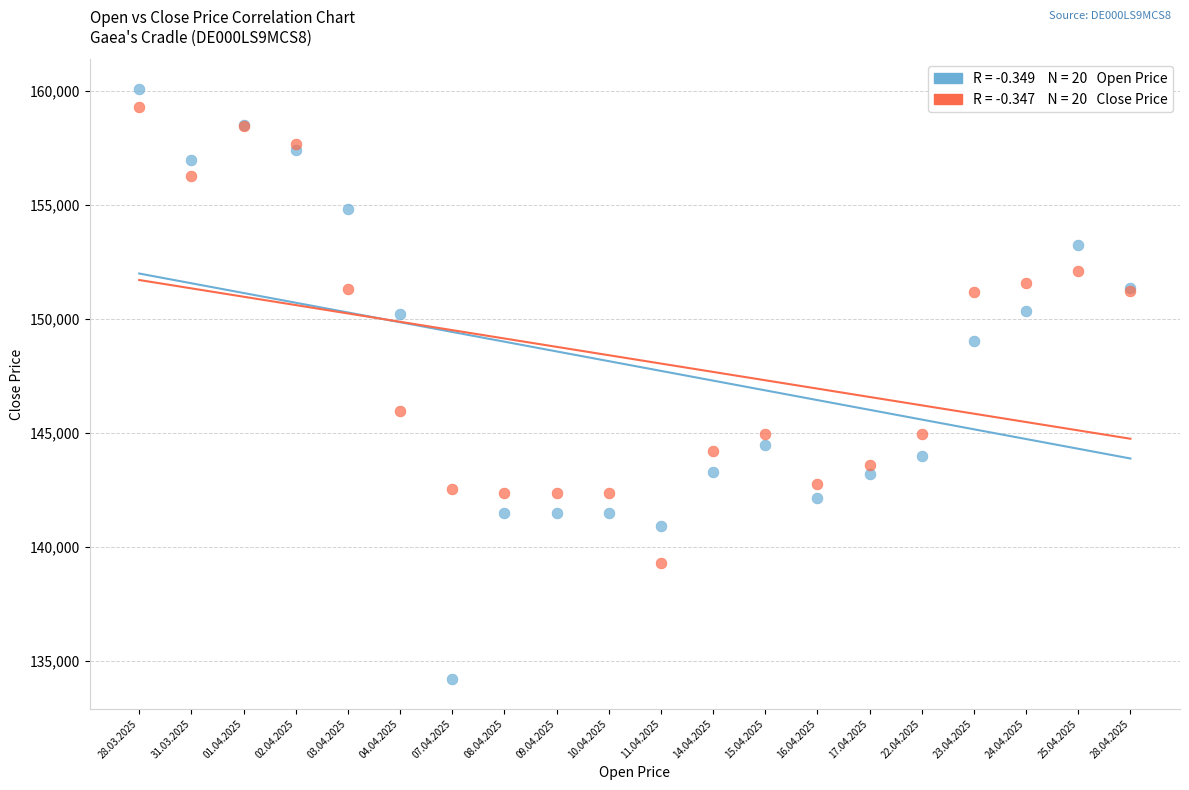

Across all series, what Y value is closest to 147149?

145982